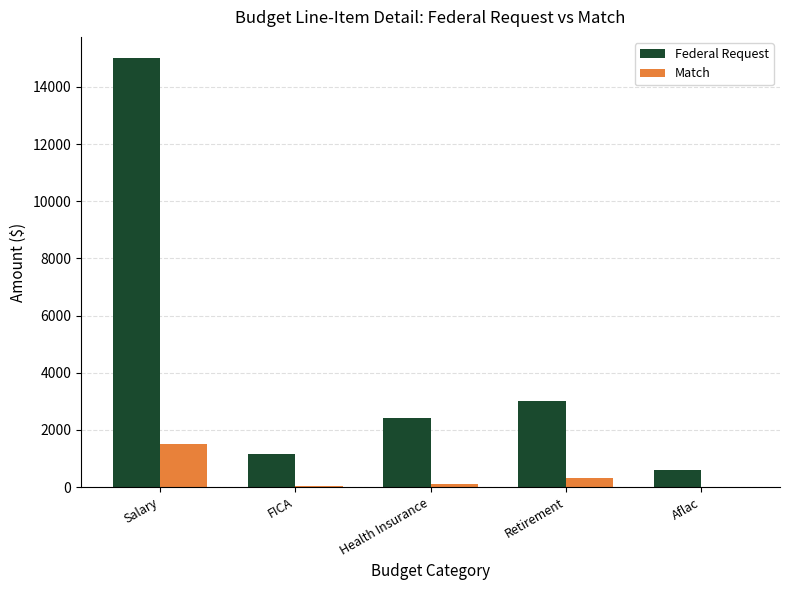

What is the maximum value shown in the chart?

15000.0